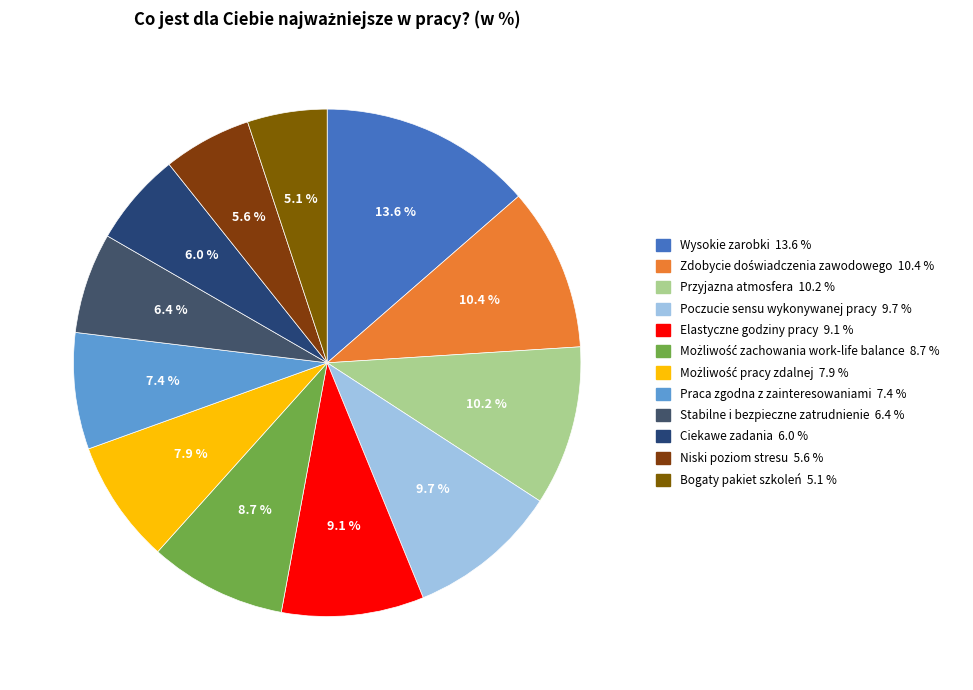

To the nearest percent, what percentage of the pie is Niski poziom stresu?

6%